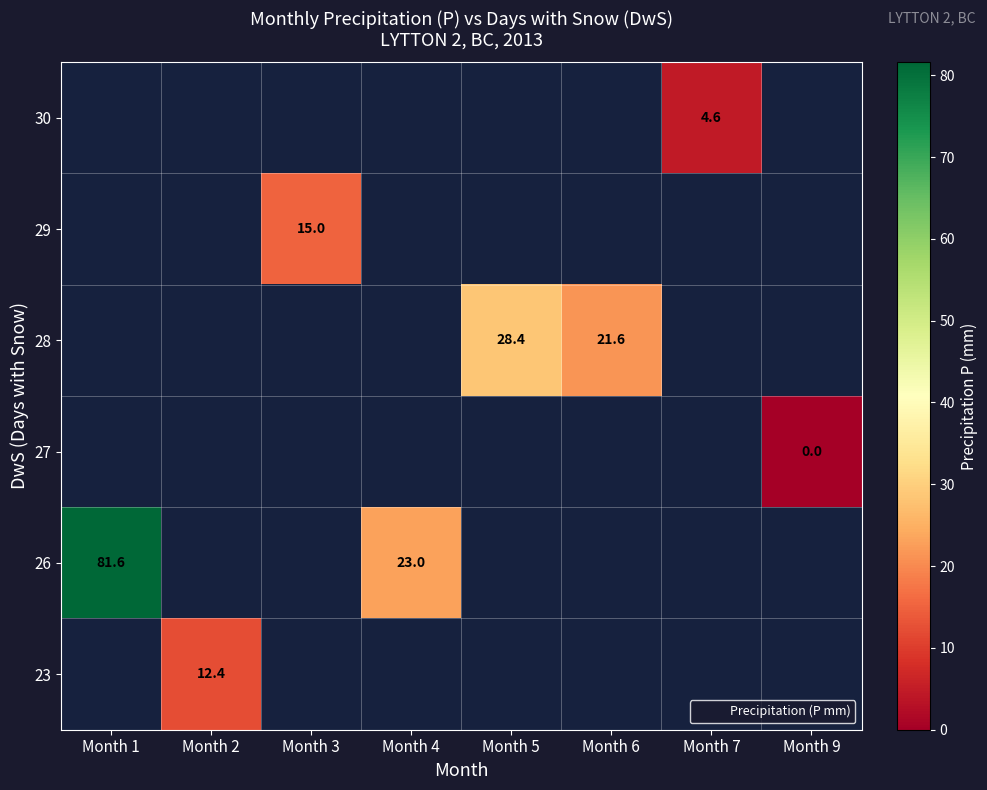

Which label corresponds to the largest value in the chart?

Month 1